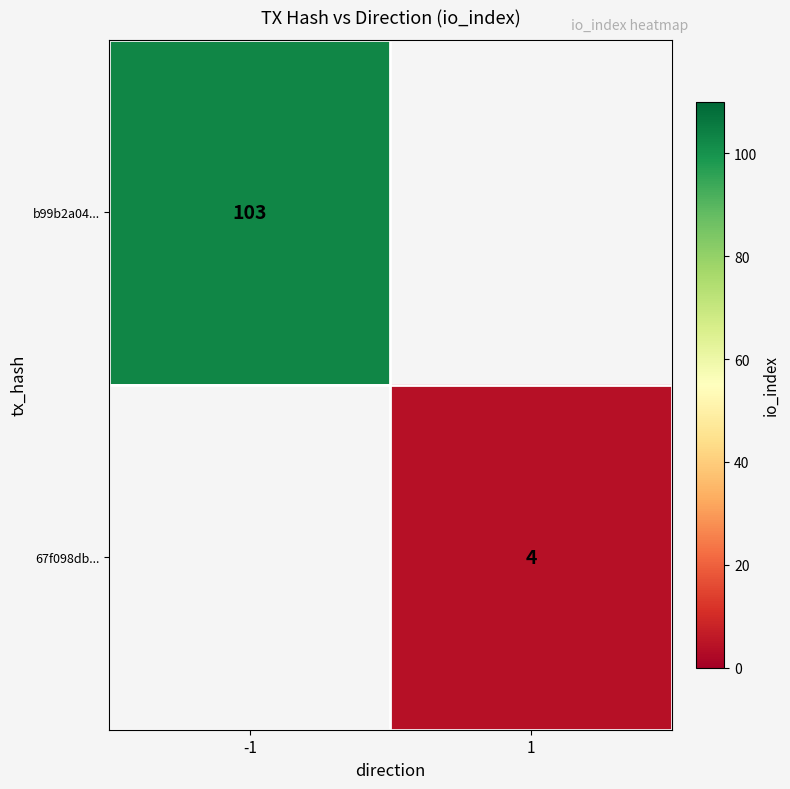

The b99b2a04... series shows 103 at -1. True or false?

True